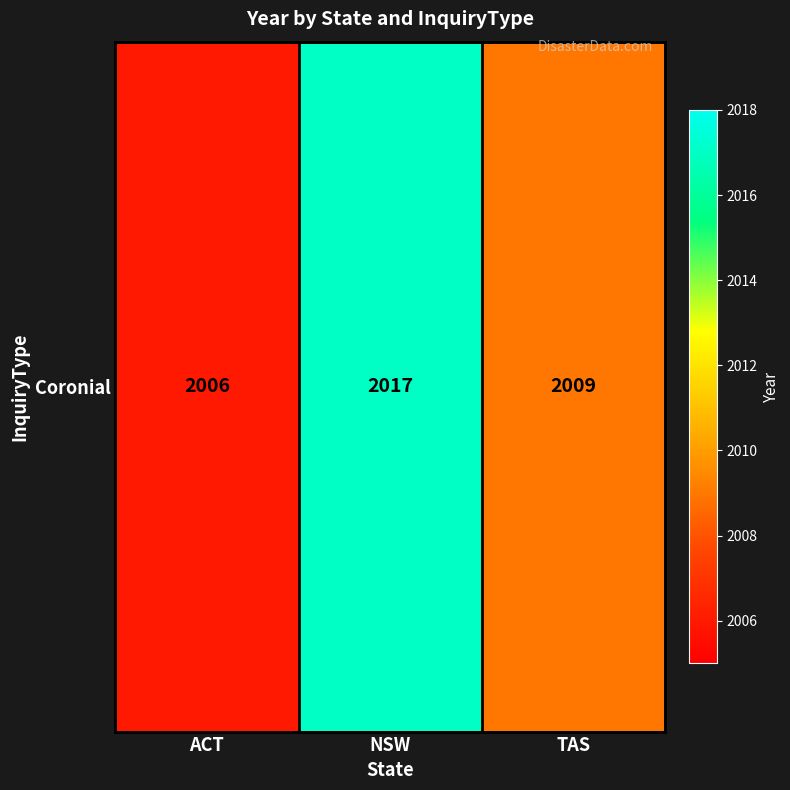

Rank the categories by value from highest to lowest.

NSW, TAS, ACT